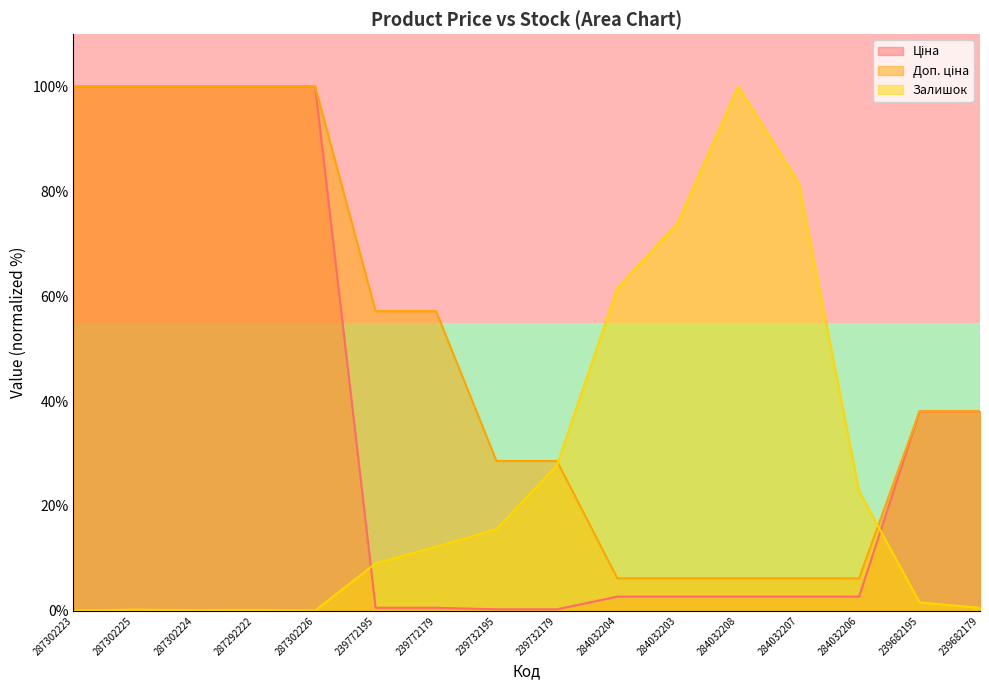

What is the highest value of the Залишок series?

100.0